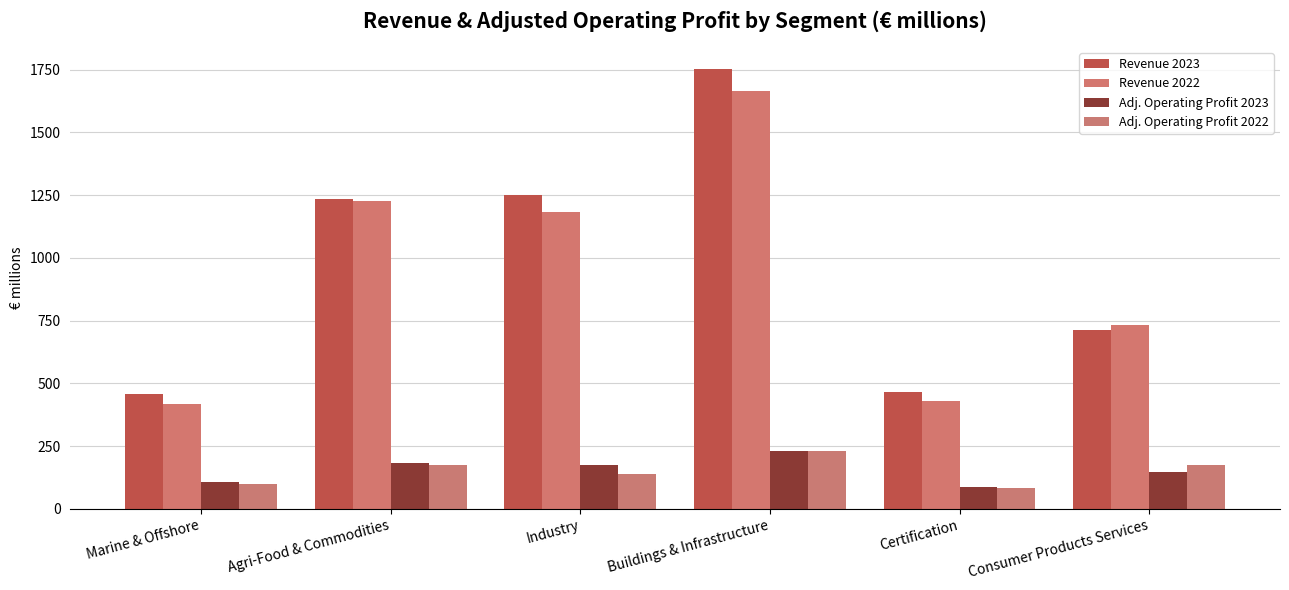

How many groups of bars are there?

6